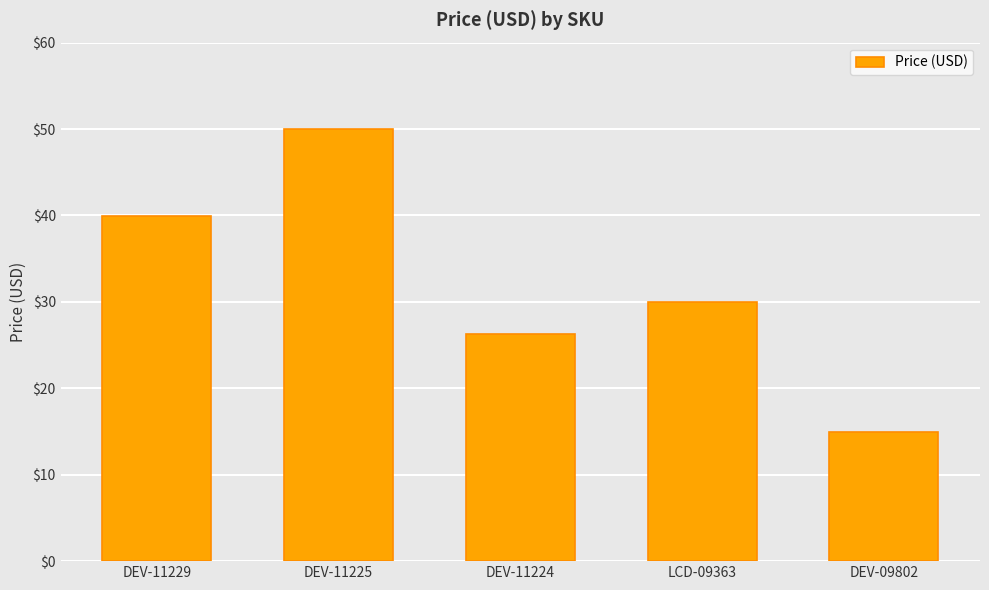

What is the maximum value shown in the chart?

50.0